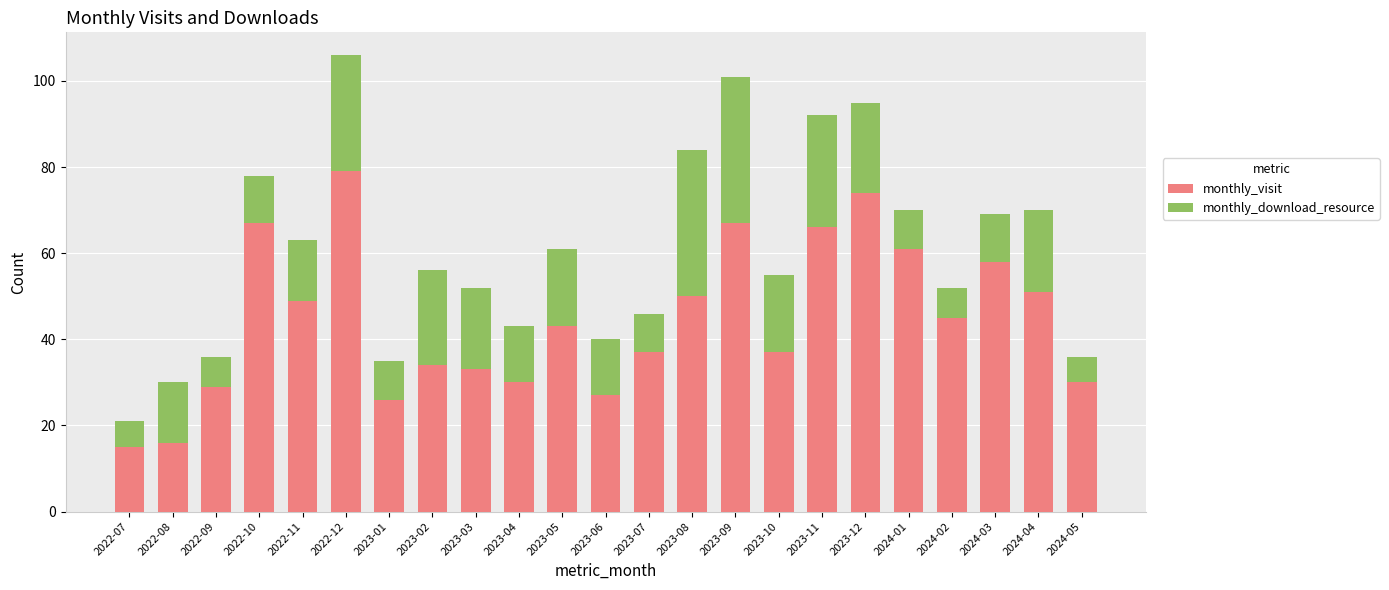

At which category is the sum across all series the highest?

2022-12